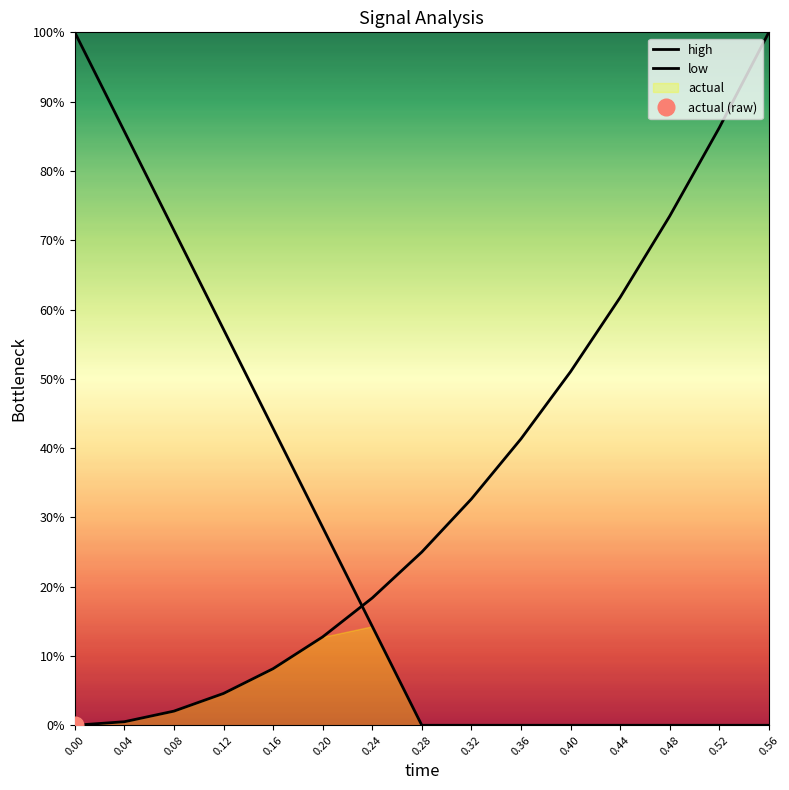

List the series in order of their peak value, highest first.

high, low